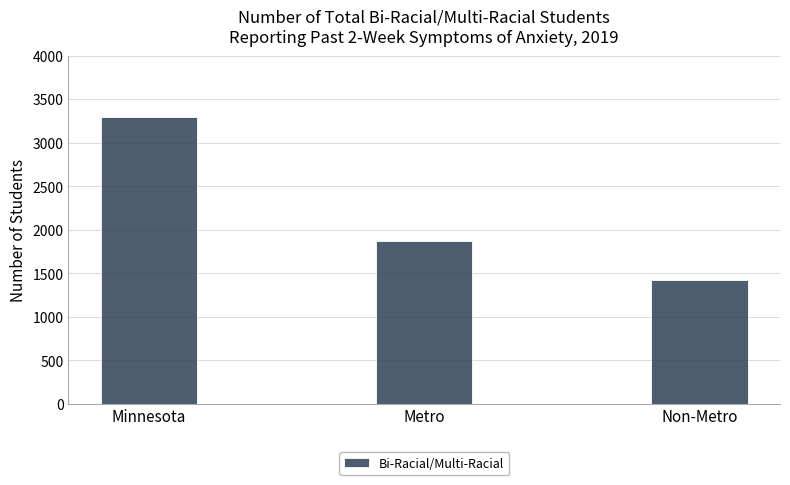

Where is the data nearest to the value 2362?

Metro